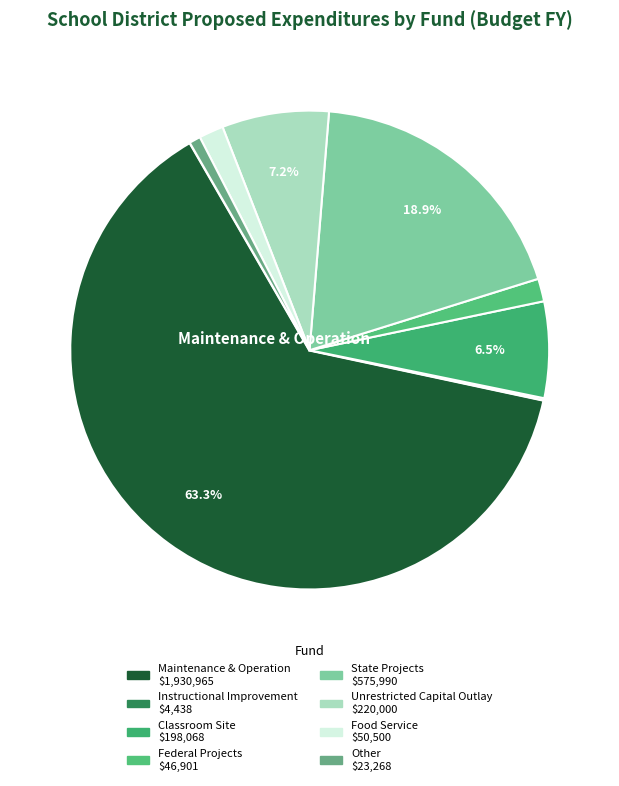

What is the majority slice?

Maintenance & Operation